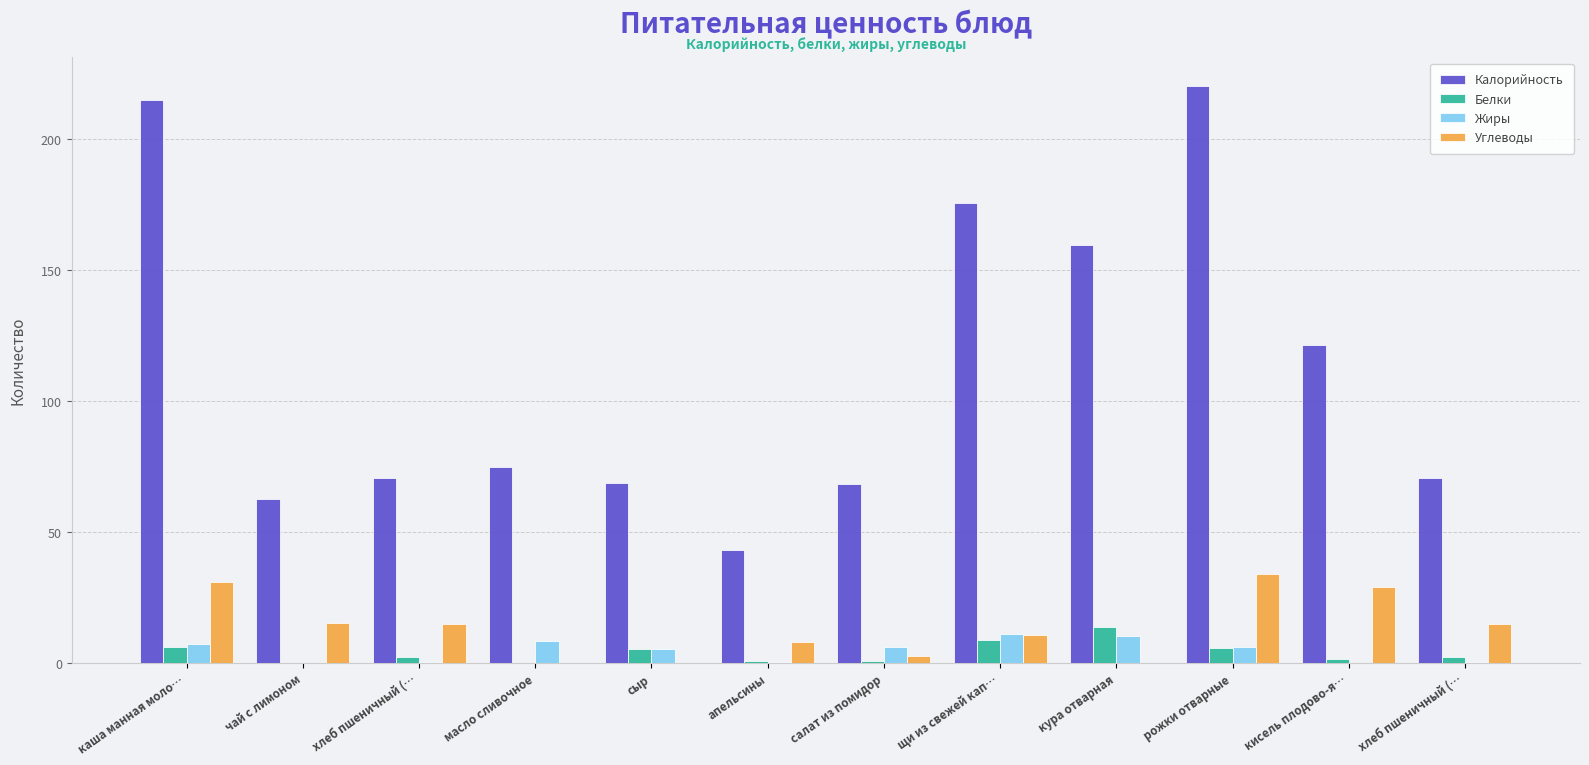

Which series has the largest total across all categories?

Калорийность